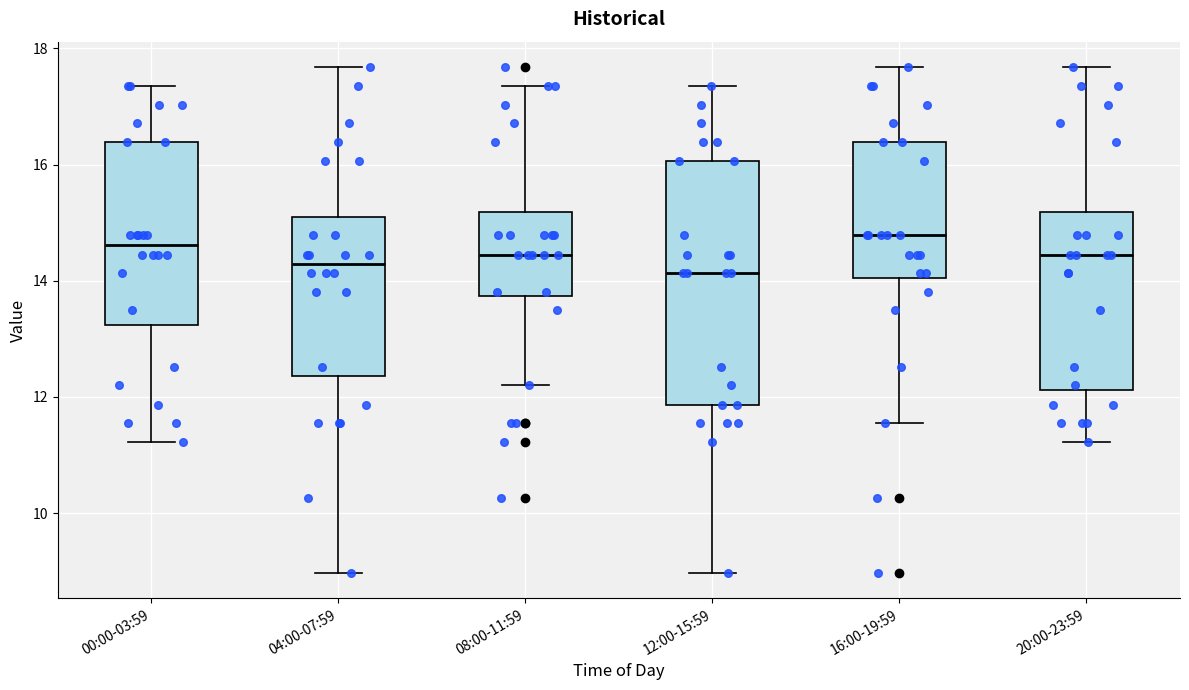

Comparing the boxes themselves (not the whiskers), which one is the tallest?

12:00-15:59